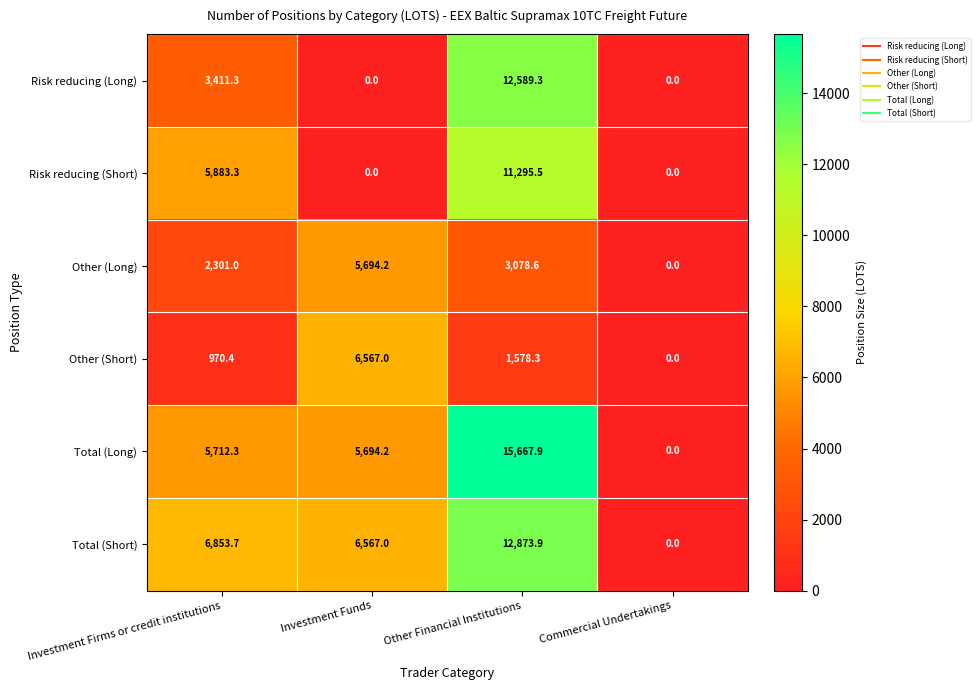

What is the average value of the Risk reducing (Short) series?

4294.7